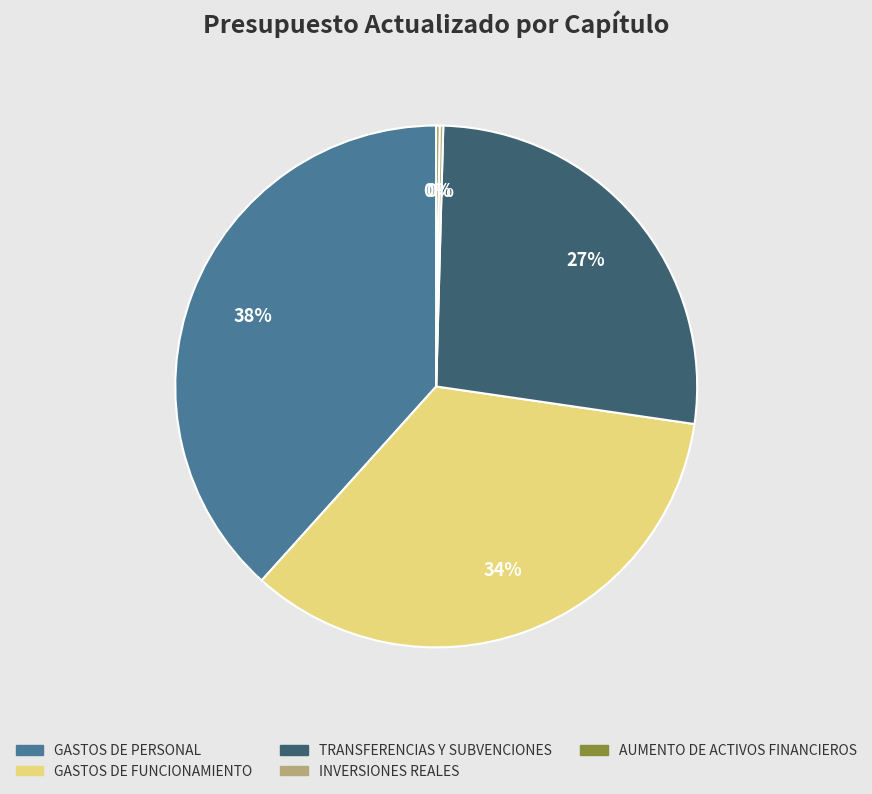

Do GASTOS DE FUNCIONAMIENTO and TRANSFERENCIAS Y SUBVENCIONES together represent more than half of the pie?

Yes